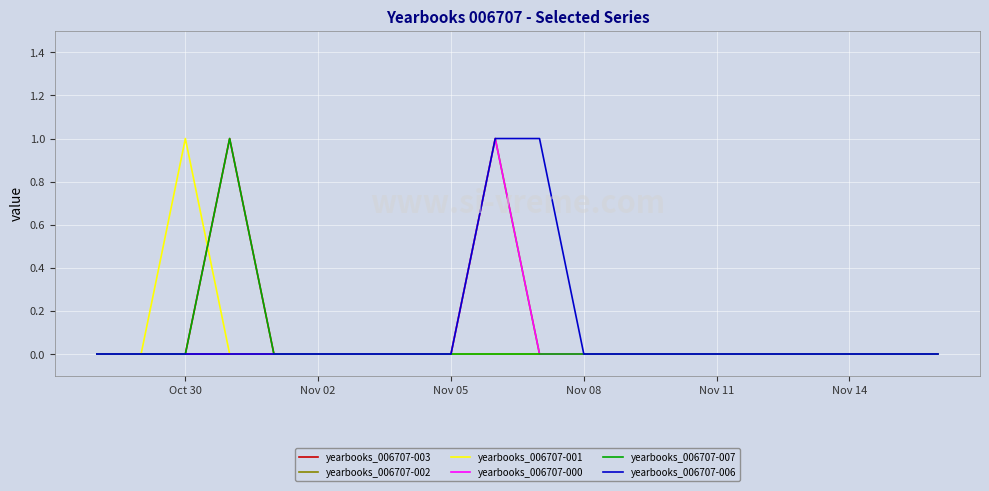

What is the label of the 6th point from the right?

Nov 11